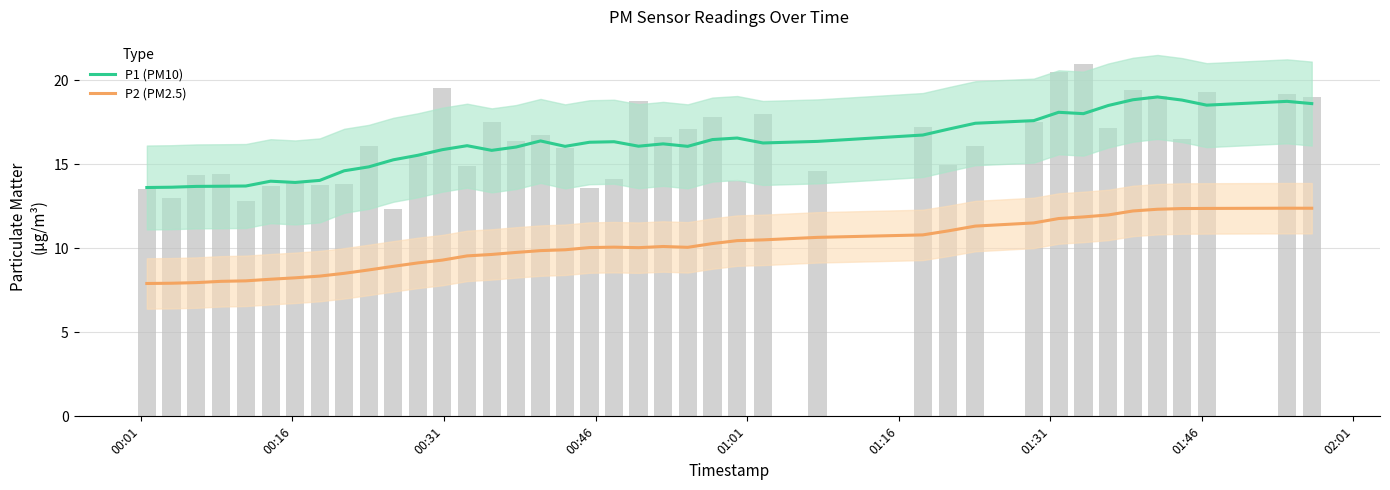

Reading right to left, transcribe all the data shown in this chart.

P1 (PM10): 18.6	18.8	18.5	18.8	19.0	18.8	18.5	18.0	18.1	17.6	17.5	17.1	16.7	16.4	16.3	16.6	16.5	16.1	16.2	16.1	16.4	16.3	16.1	16.4	16.0	15.8	16.1	15.9	15.5	15.3	14.9	14.6	14.0	13.9	14.0	13.7	13.7	13.7	13.6	13.6
P2 (PM2.5): 12.4	12.4	12.4	12.4	12.3	12.2	12.0	11.9	11.8	11.5	11.3	11.0	10.8	10.7	10.5	10.5	10.3	10.1	10.1	10.0	10.1	10.0	9.9	9.9	9.8	9.6	9.6	9.3	9.1	8.9	8.7	8.5	8.3	8.2	8.2	8.1	8.0	8.0	7.9	7.9